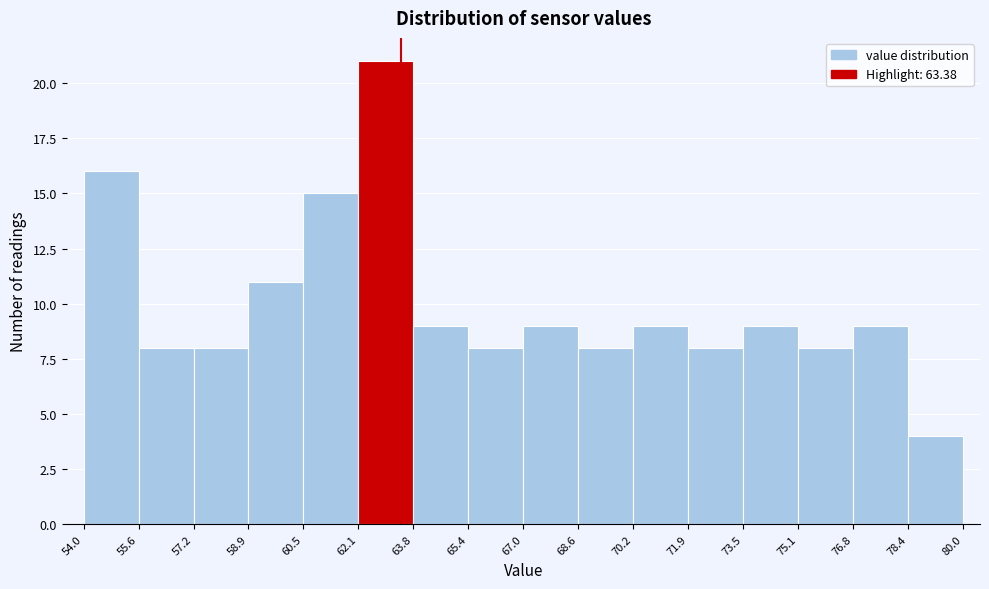

Which range on the x-axis has the tallest bar?

62.1 to 63.8